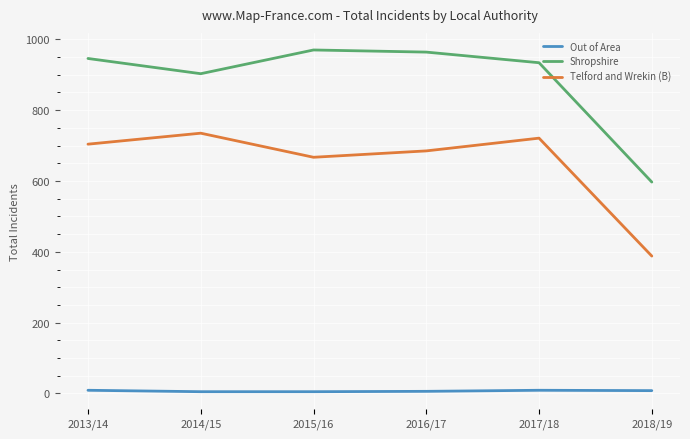

What is the greatest value displayed?

970